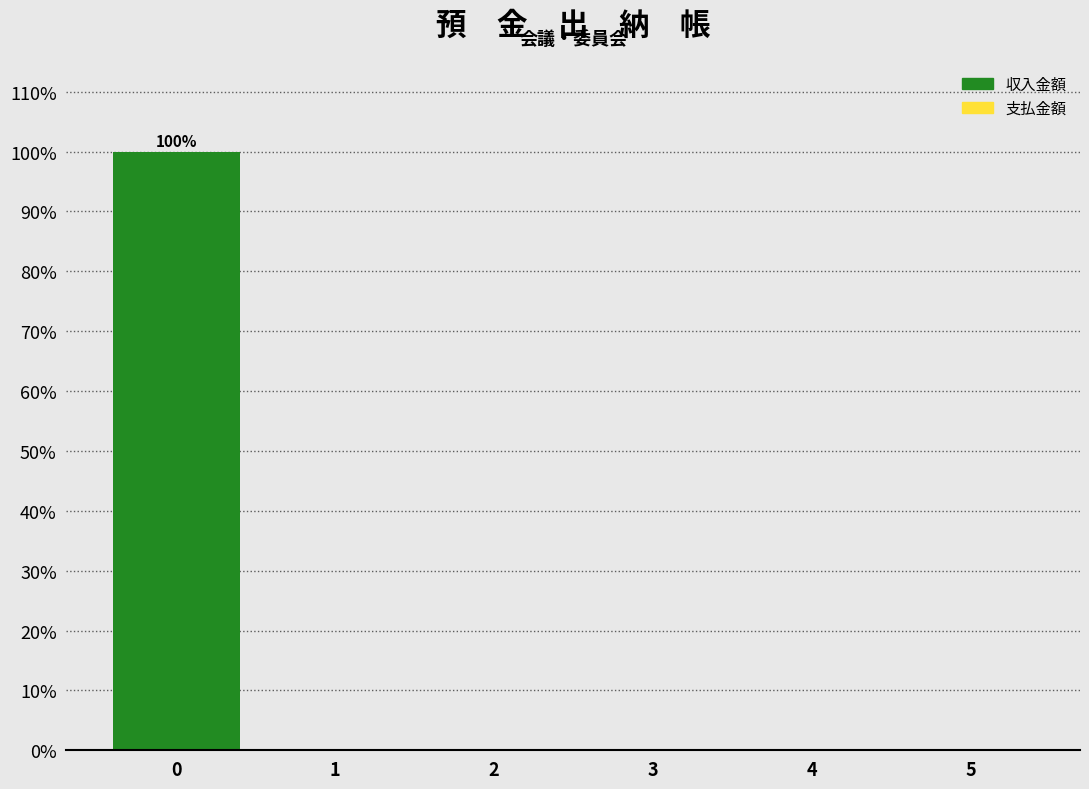

Over which range of the x-axis is the bar tallest?

-0.5 to 0.5